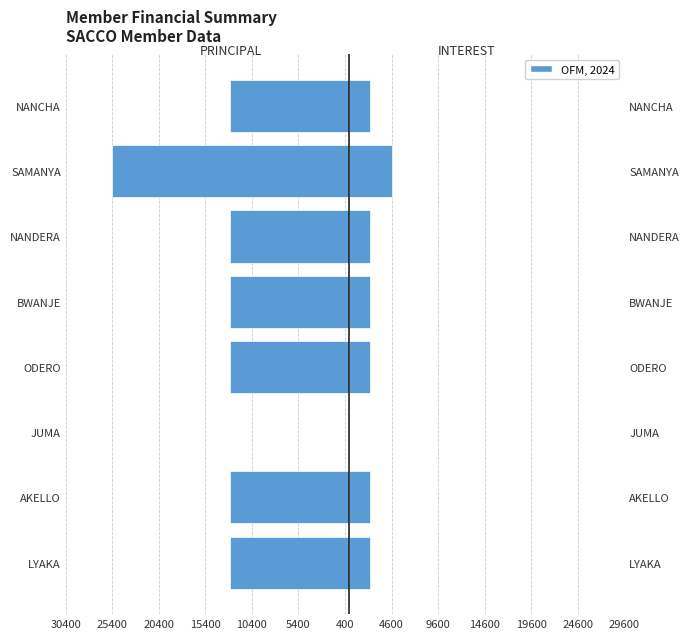

Is it true that PRINCIPAL equals -4006 at LYAKA?

False